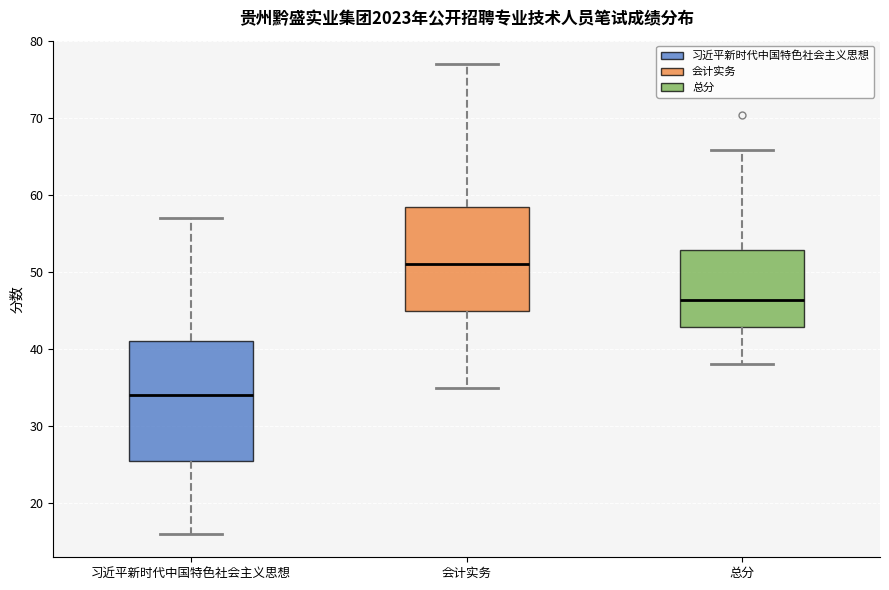

Where is the upper edge of the box for 会计实务 on the y-axis? The values are not printed on the chart, so give them approximately, as read against the axis.

59